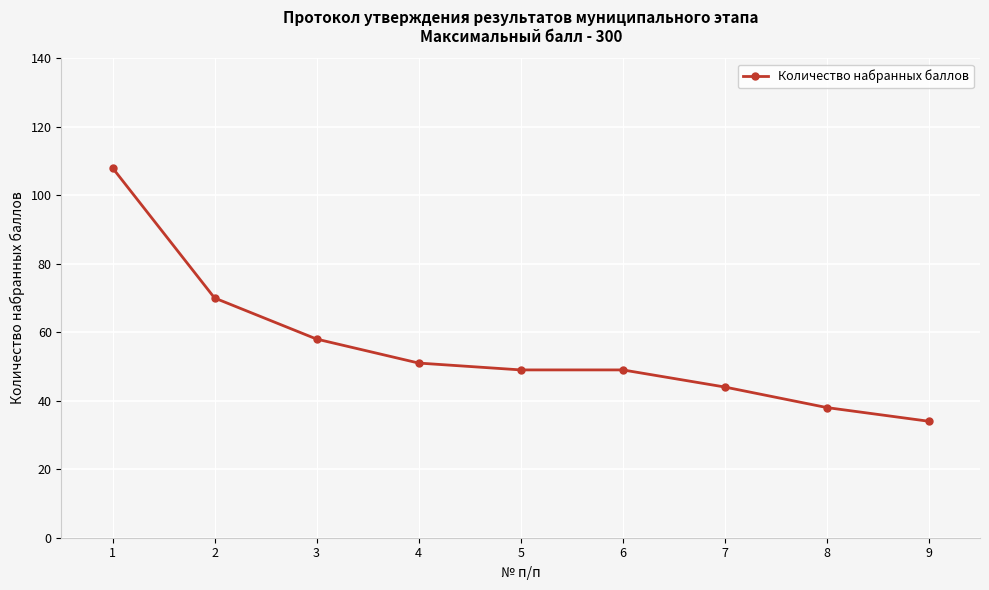

Reading right to left, extract all data points from this chart.

34	38	44	49	49	51	58	70	108